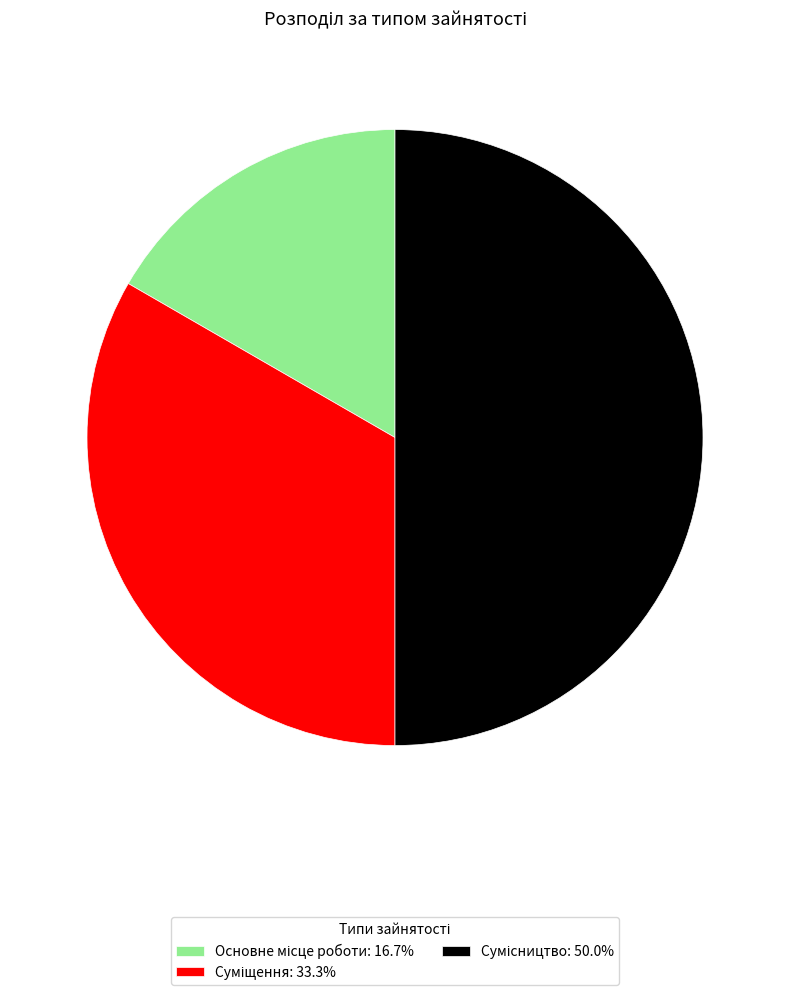

How many slices are in this pie chart?

3